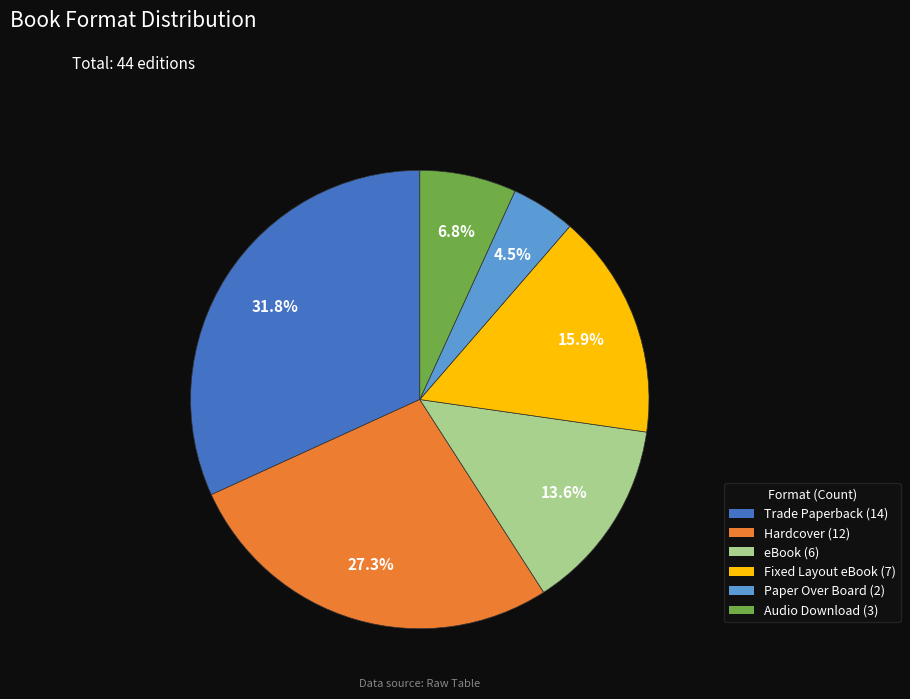

What is the ratio of the value at Hardcover to the value at eBook?

2.0